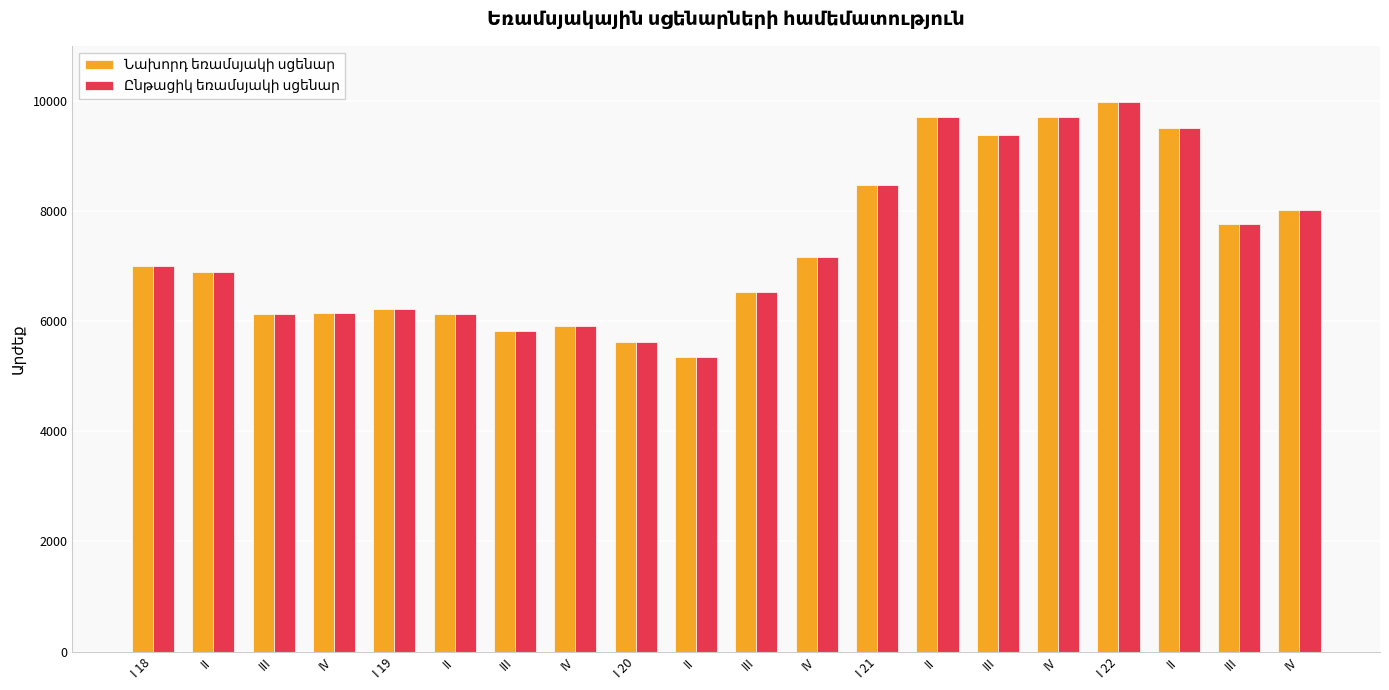

Is it true that Նախորդ եռամսյակի սցենար equals 9702.4 at IV?

True